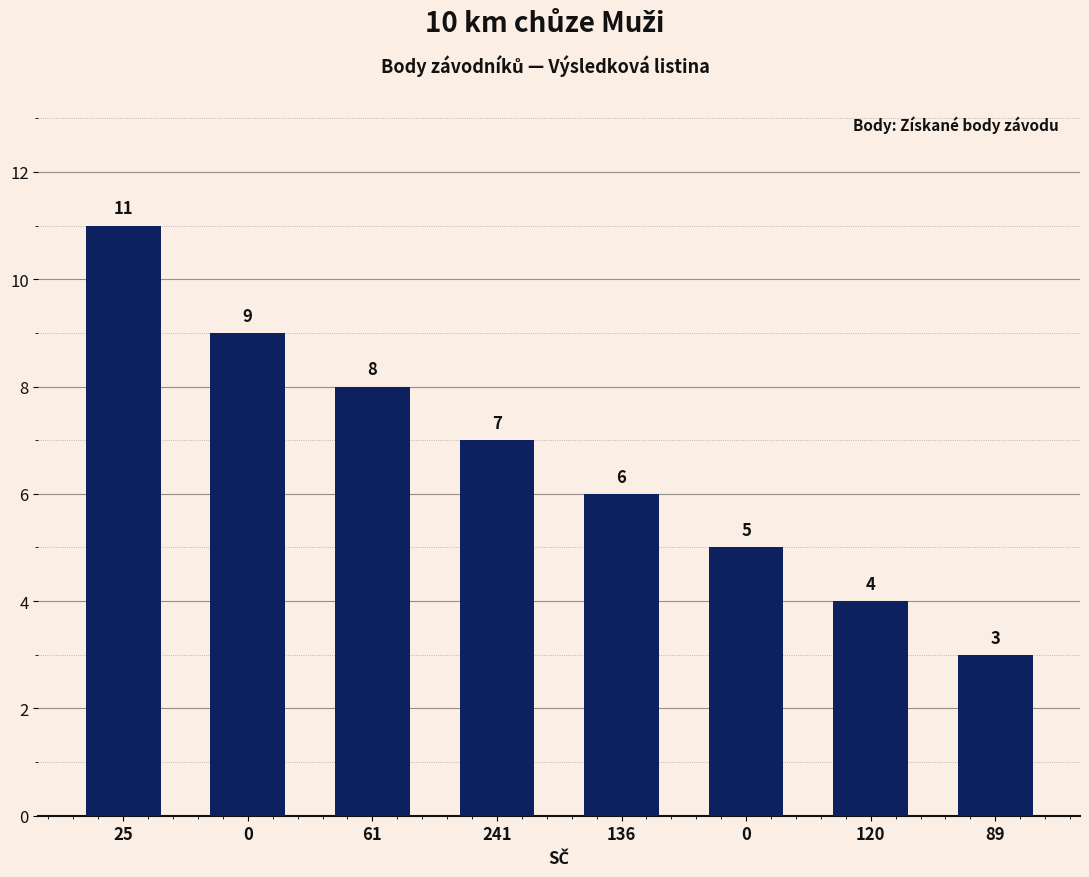

Are the bars grouped side by side (vs. stacked)?

No